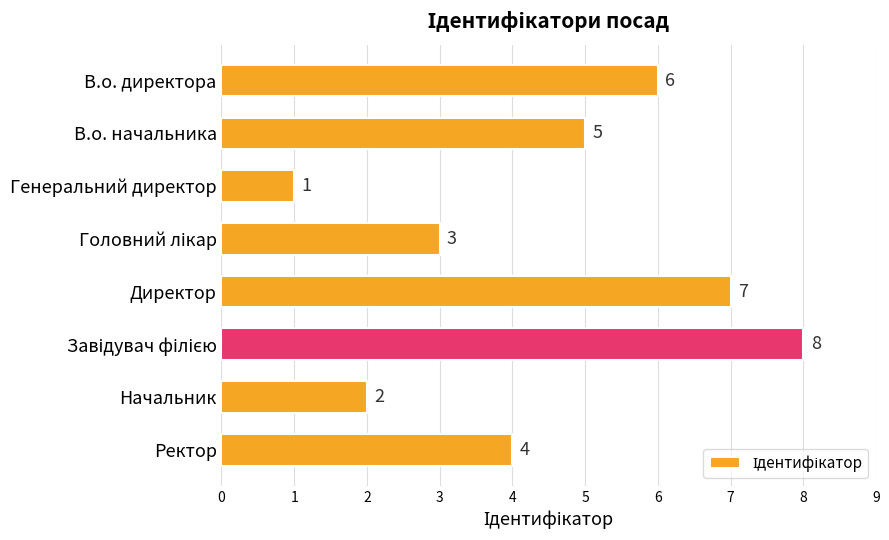

What value does the data have at В.о. начальника?

5